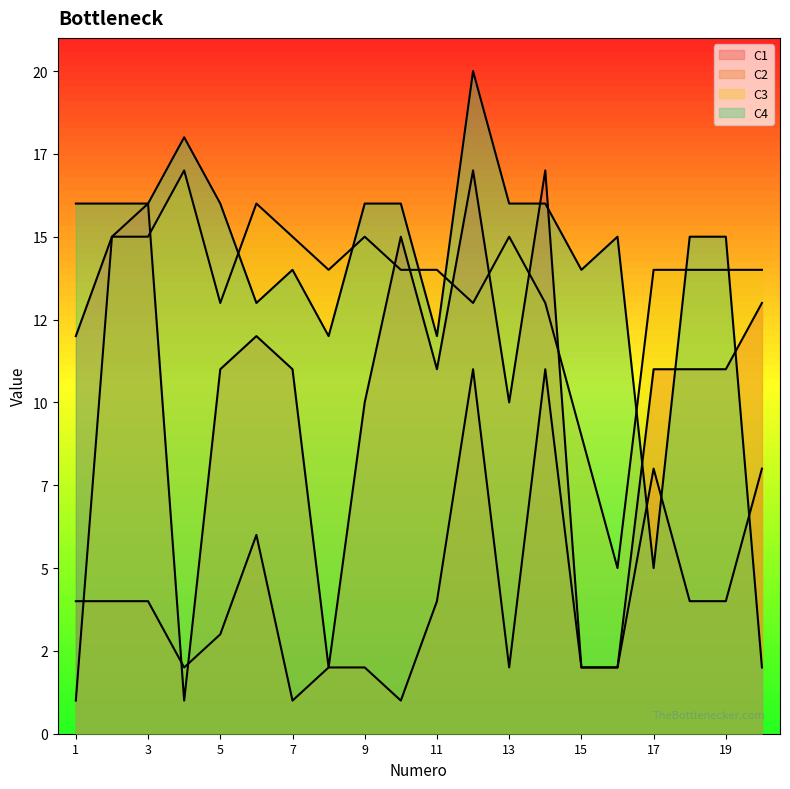

True or false: C4 has a value of 16 at 10.

True